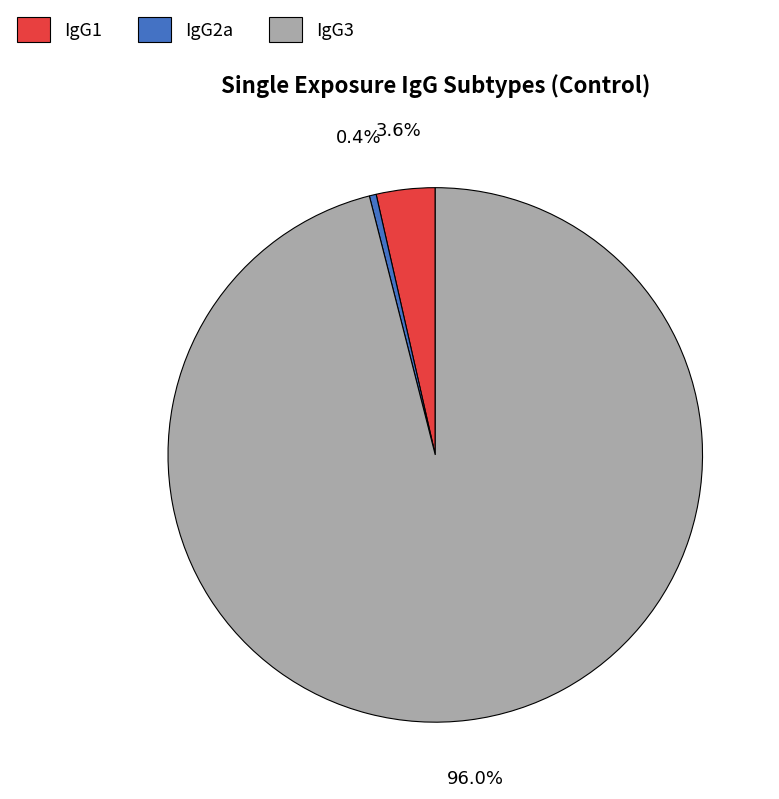

Which category has the smallest portion of the pie?

IgG2a